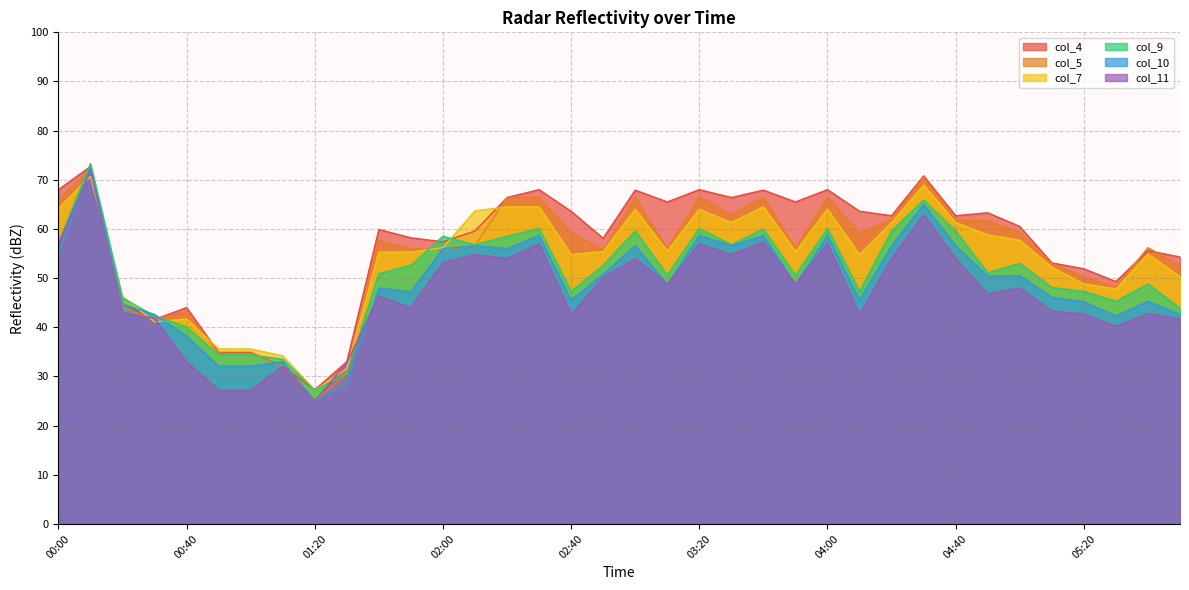

What is the minimum value shown in the chart?

25.0